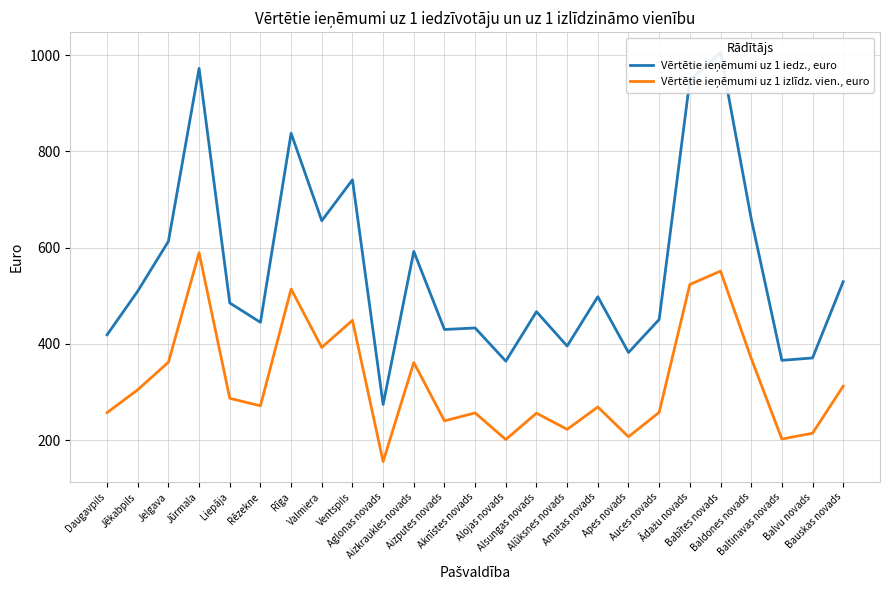

How many series are shown in this chart?

2